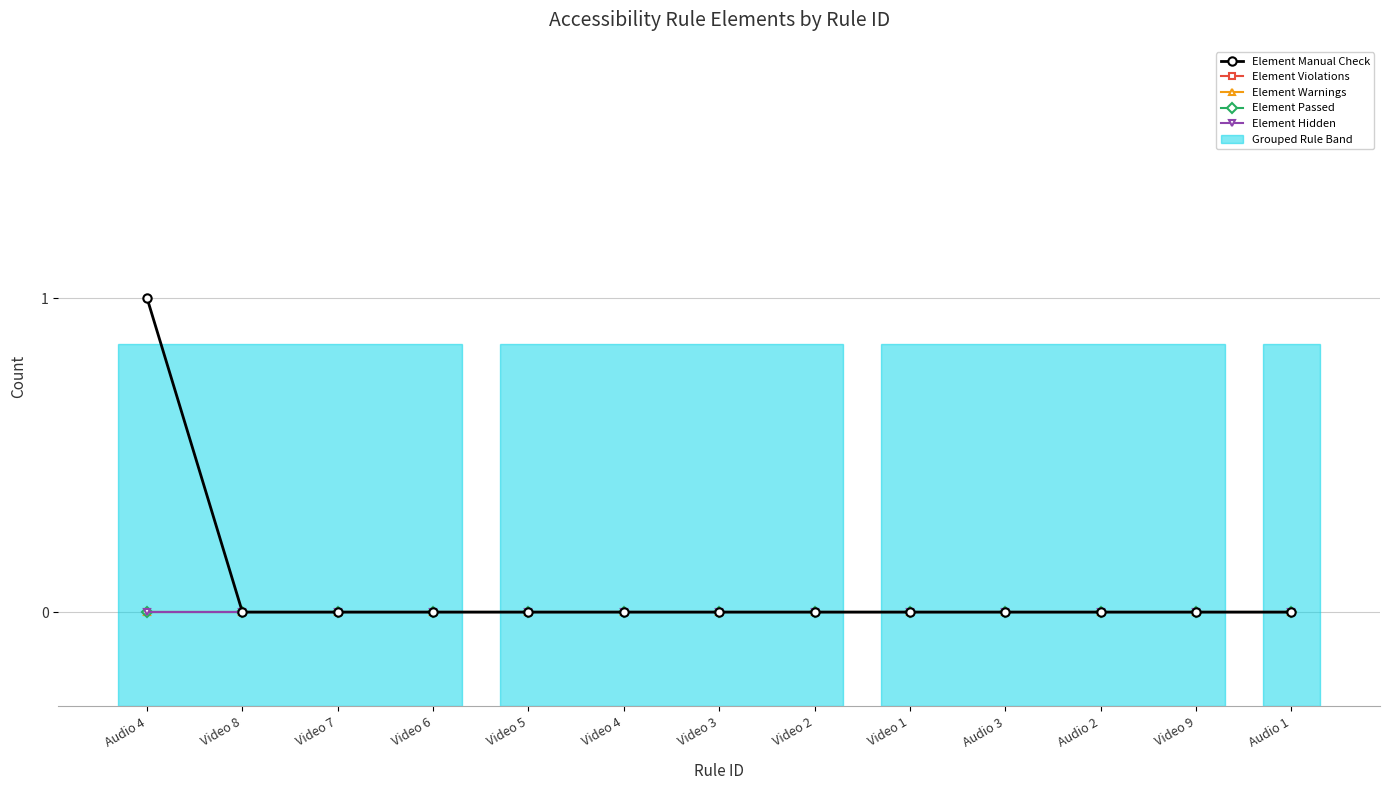

Does the chart have visible grid lines?

Yes